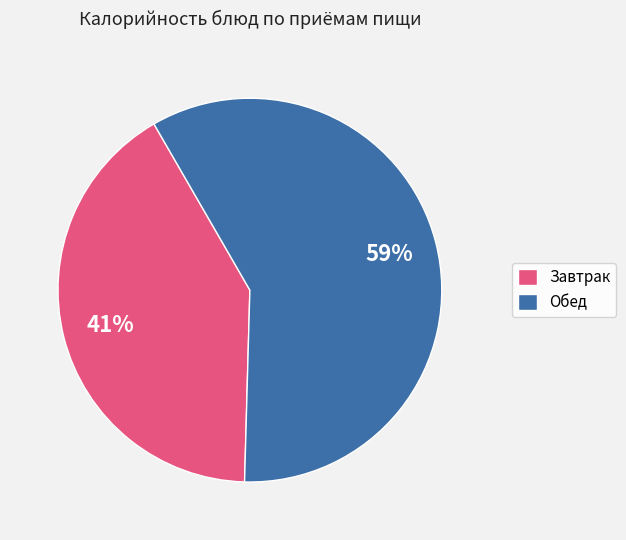

How many segments does this pie chart have?

2